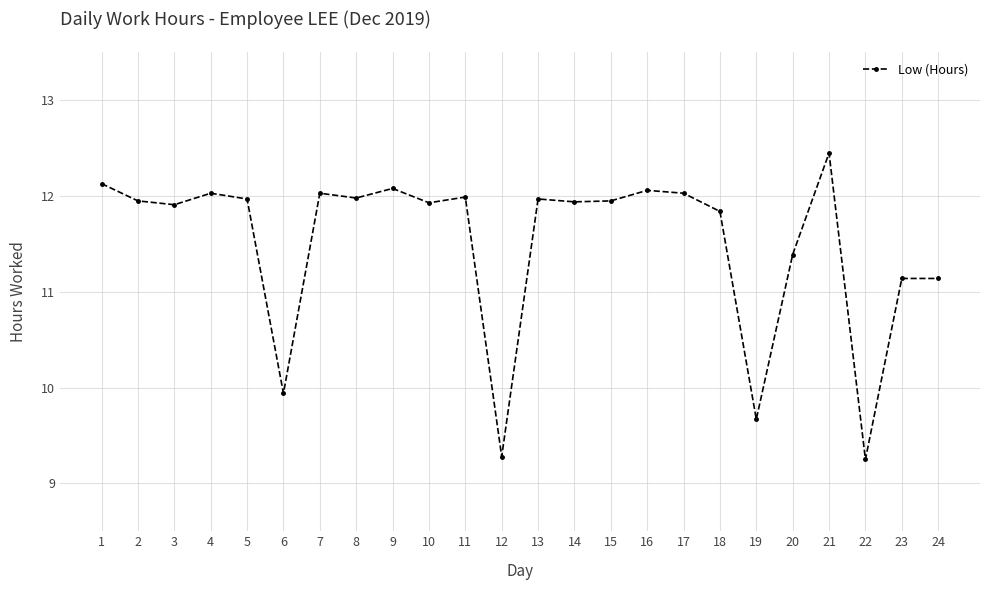

Where is the first local maximum?

4